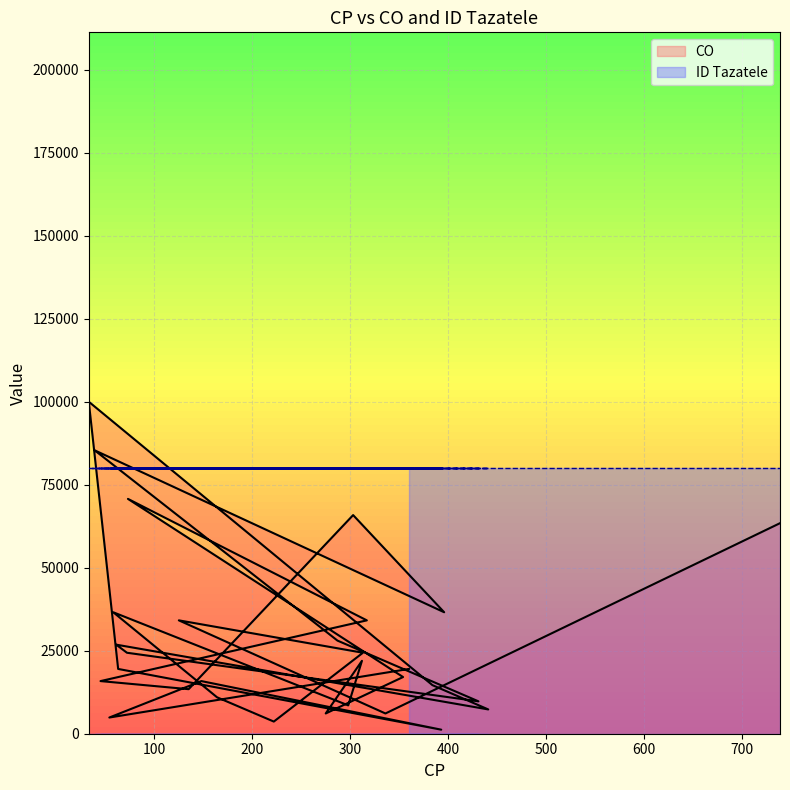

What is the minimum value shown in the chart?

1219.5